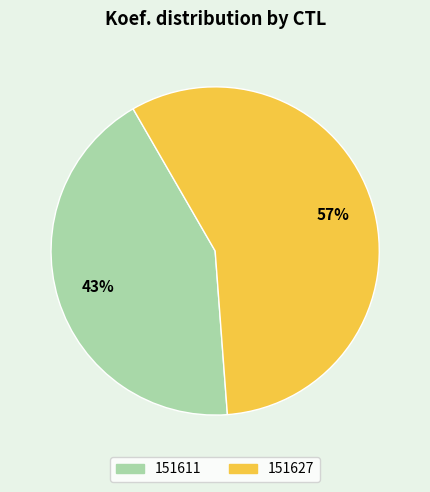

Which category has the smallest portion of the pie?

151611